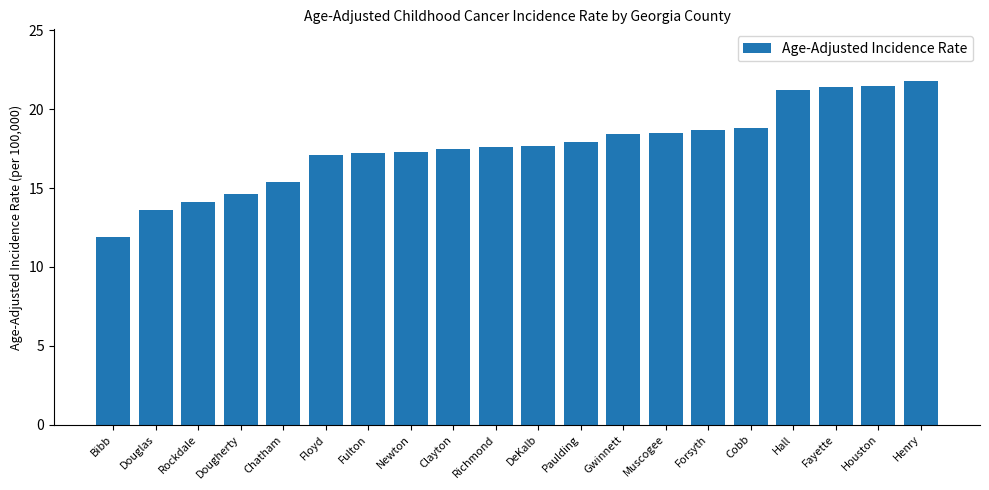

What is the change in value from Muscogee to Henry?

+3.3